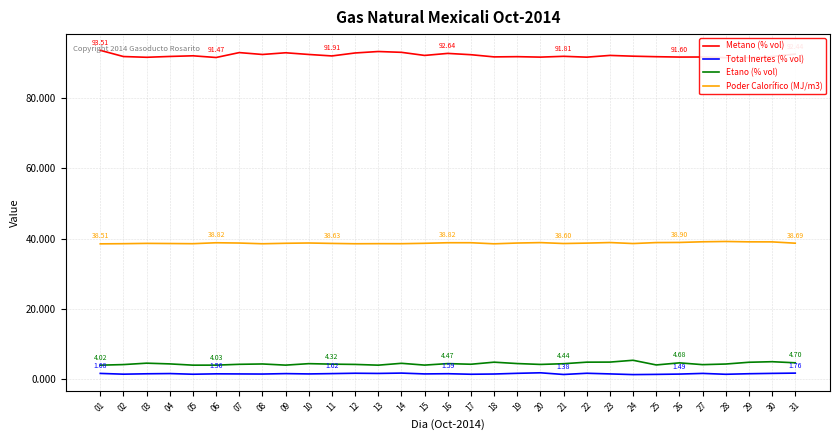

Which has a higher value, 10 or 17?

10